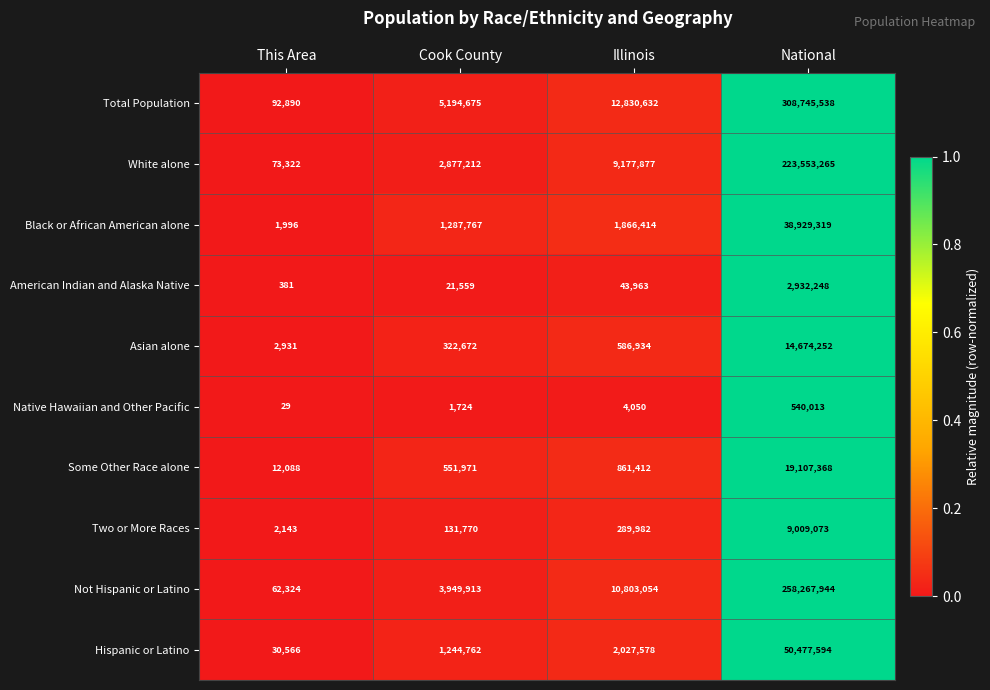

Which category has the lowest value in the Some Other Race alone series?

This Area